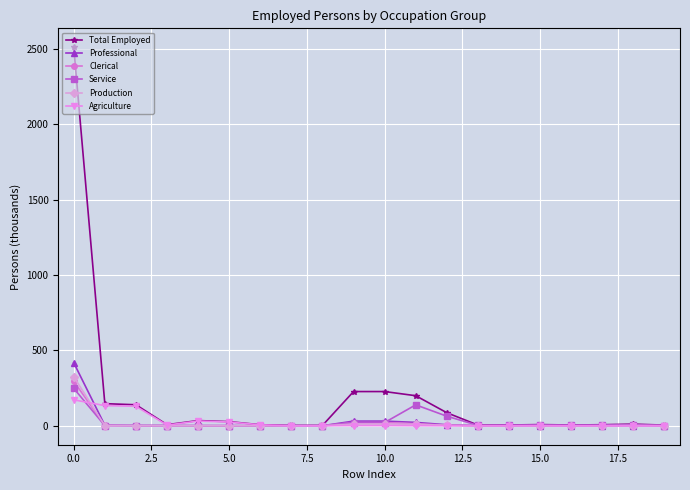

Which series has the widest spread of values?

Total Employed